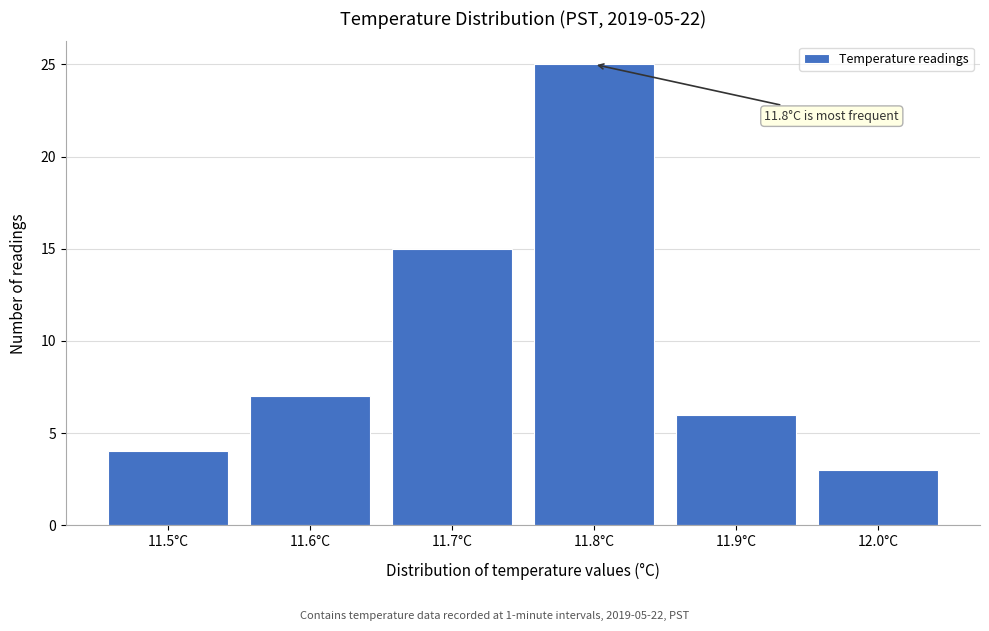

Reading left to right, extract all data points from this chart.

11.5°C=4	11.6°C=7	11.7°C=15	11.8°C=25	11.9°C=6	12.0°C=3